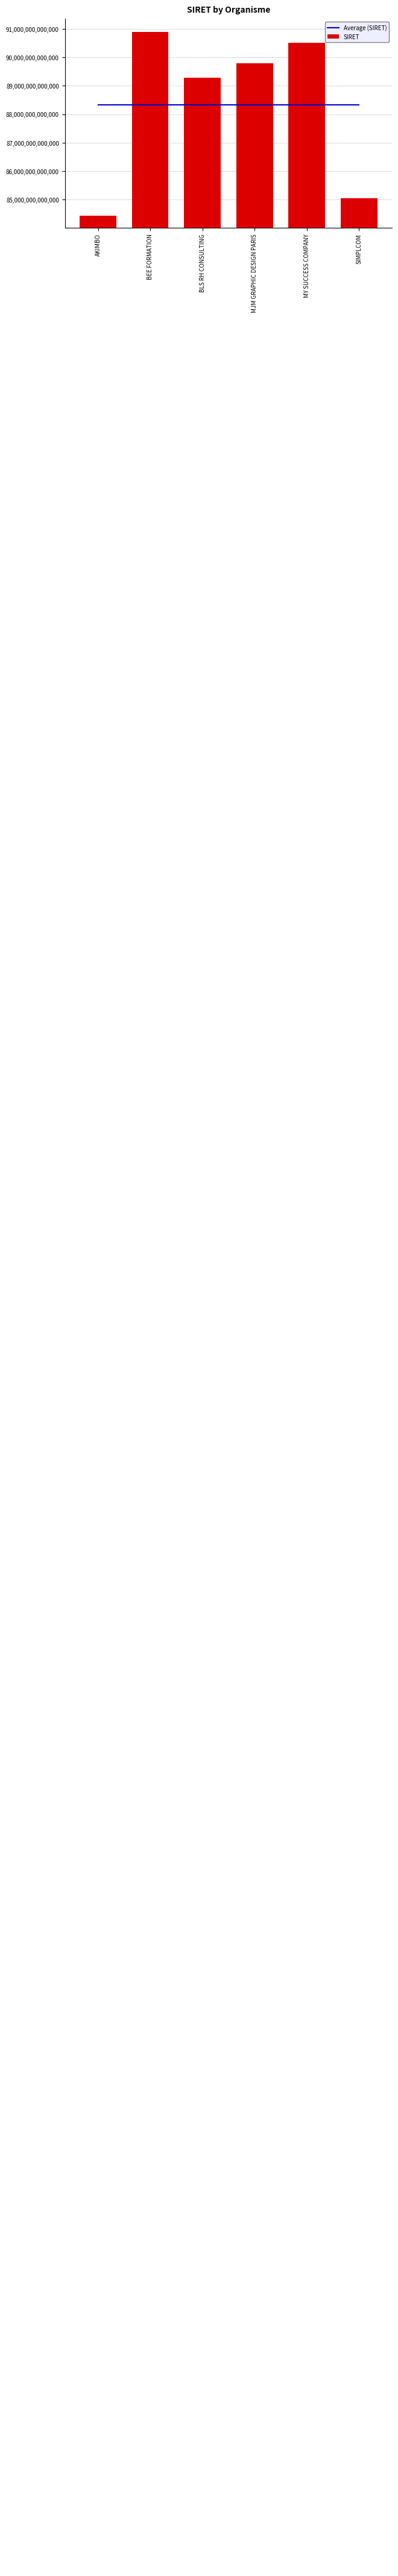

What is the difference between the second highest and second lowest values in the SIRET series?

5464815000000.0